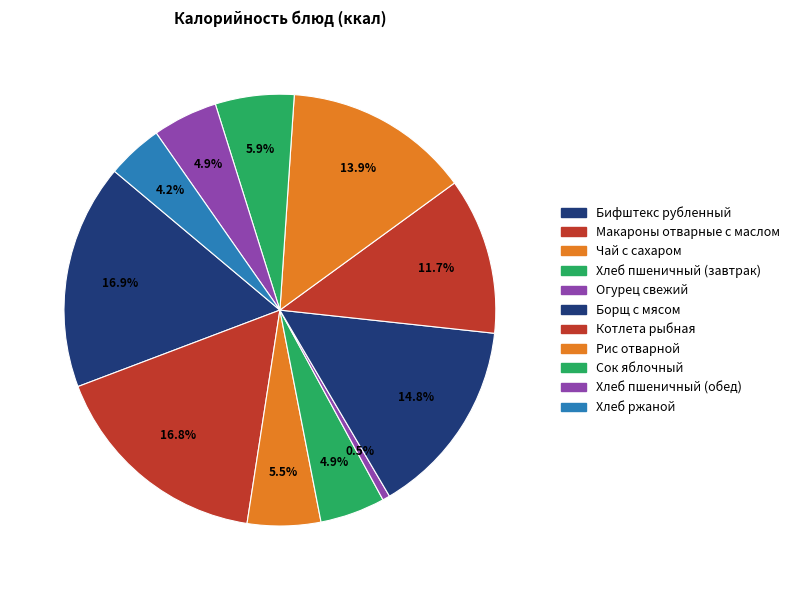

Is there any slice that represents more than half of the pie?

No